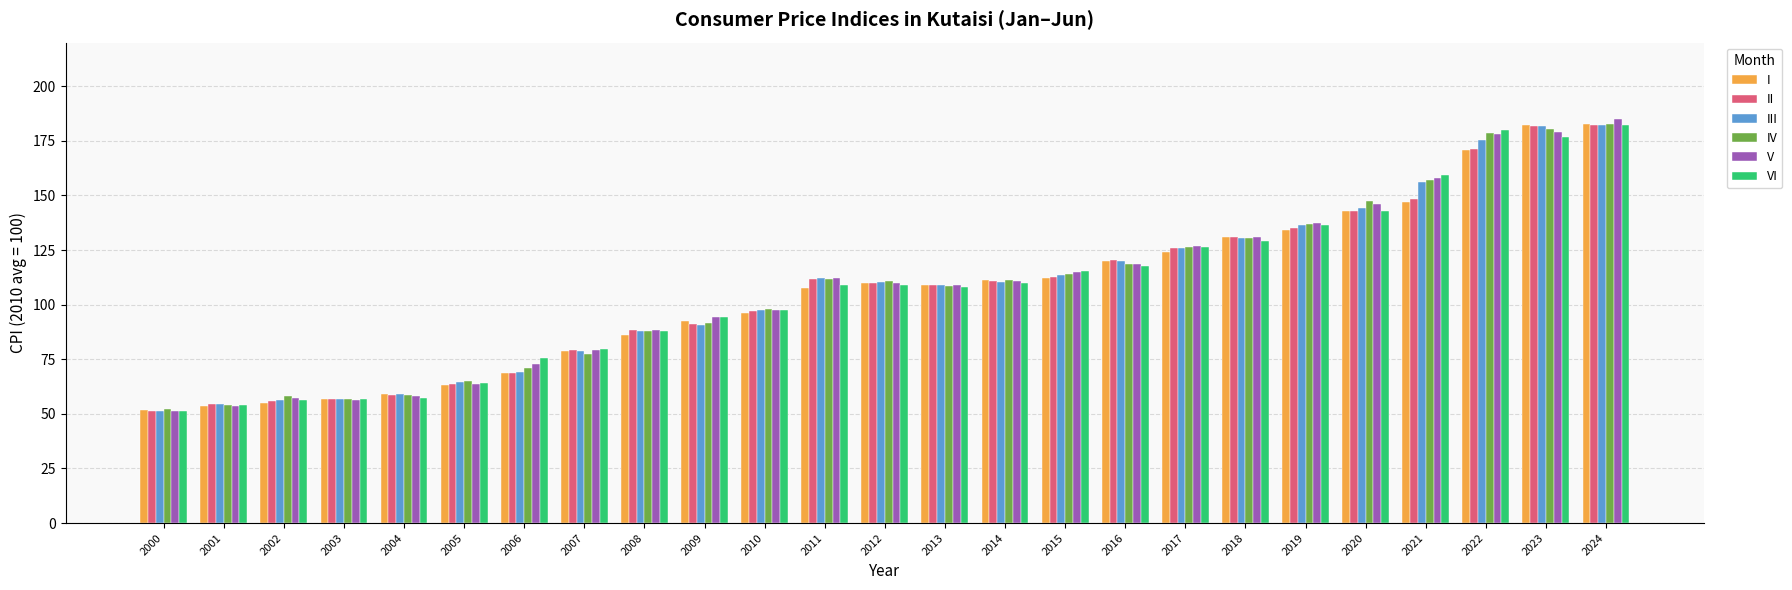

At which label is IV closest to 117?

2016